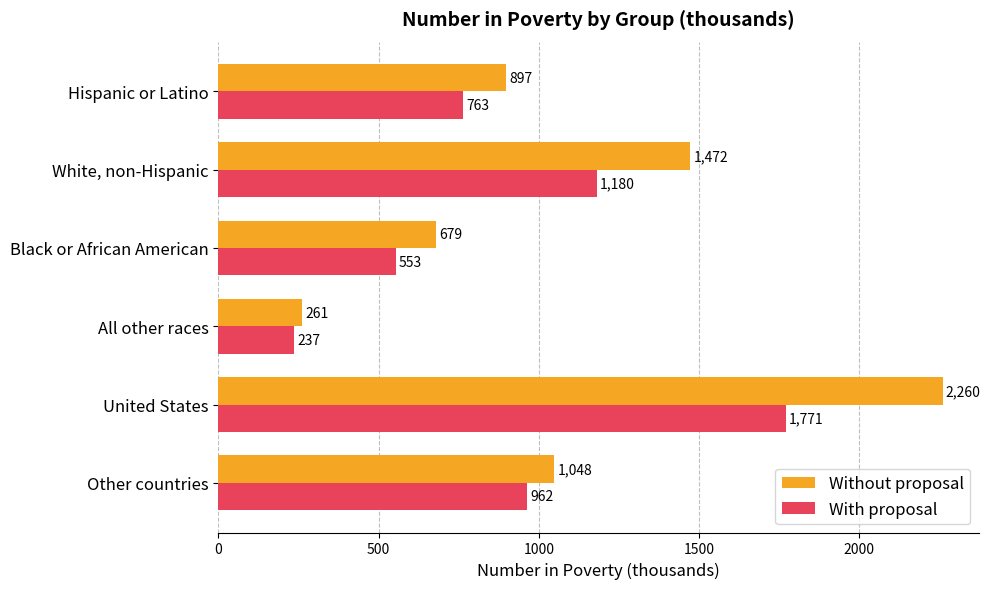

At Other countries, list the series in order from largest to smallest.

Without proposal, With proposal